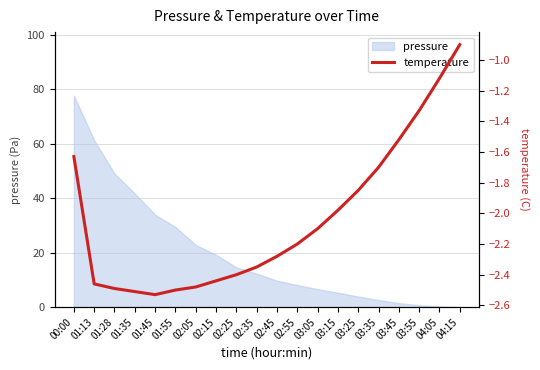

True or false: the data has more than 2 interior local peaks.

False